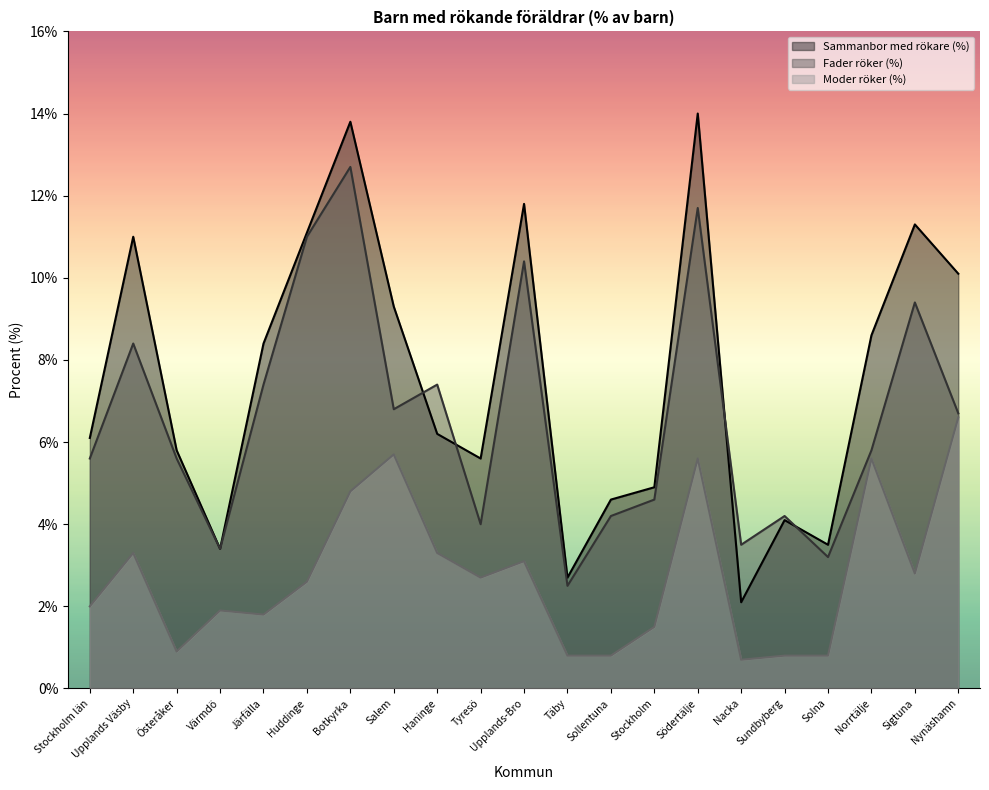

How many categories are shown in the chart?

21